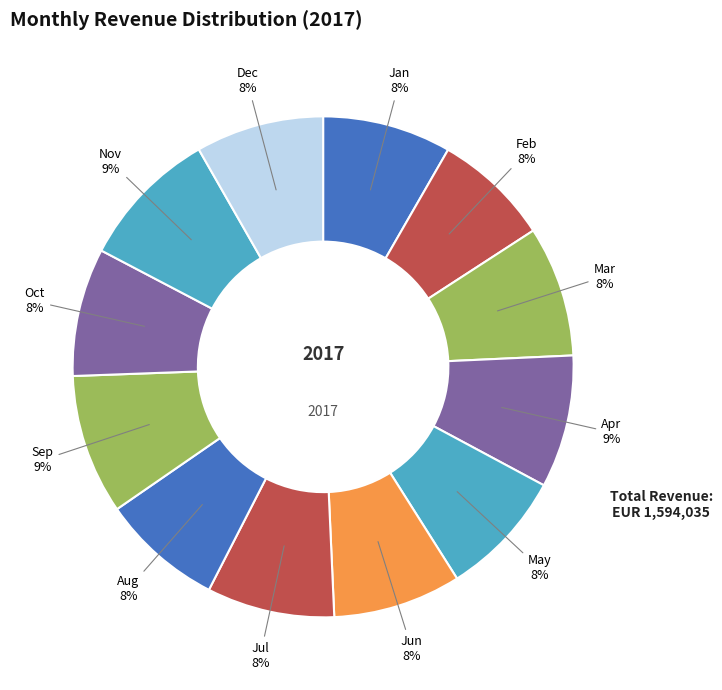

To the nearest percent, what portion does Apr represent?

9%